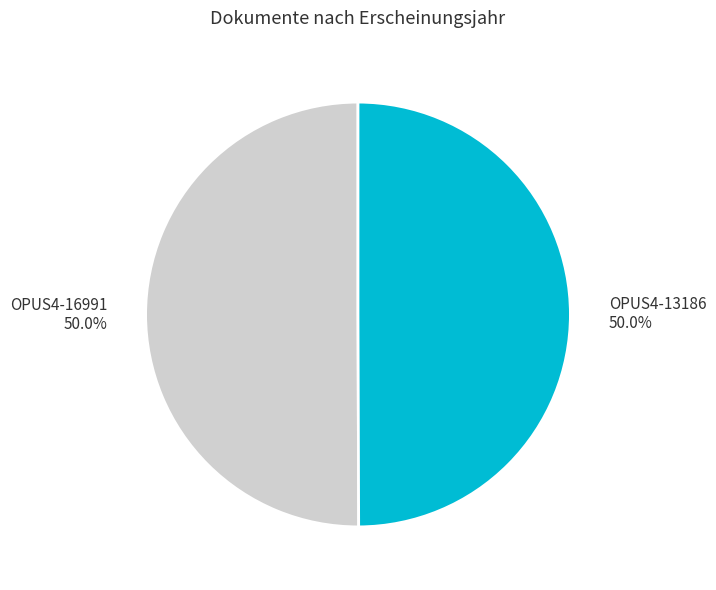

What percentage do OPUS4-16991 and OPUS4-13186 together represent?

100.0%